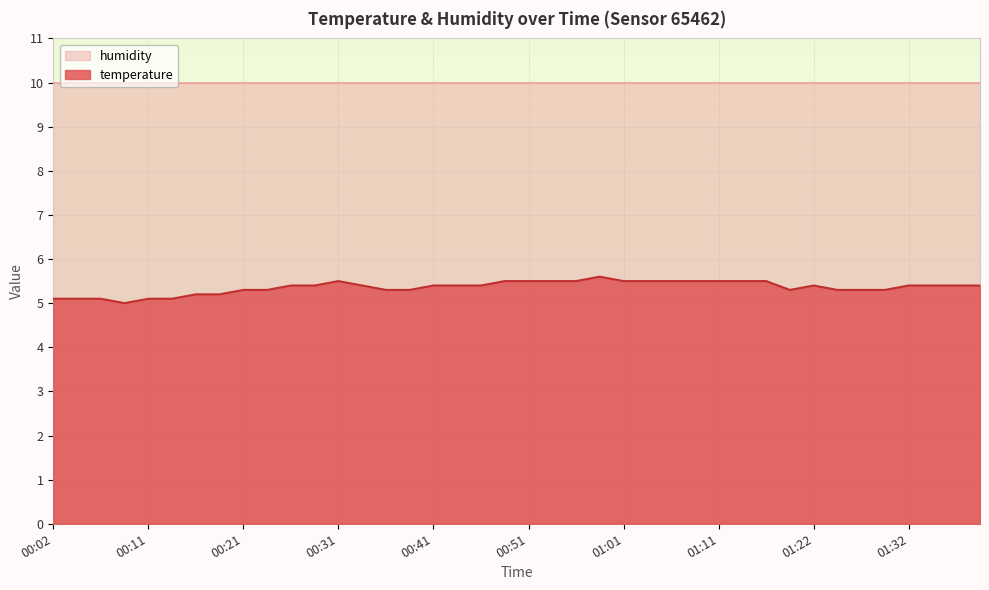

How many values are between 5 and 6?

40